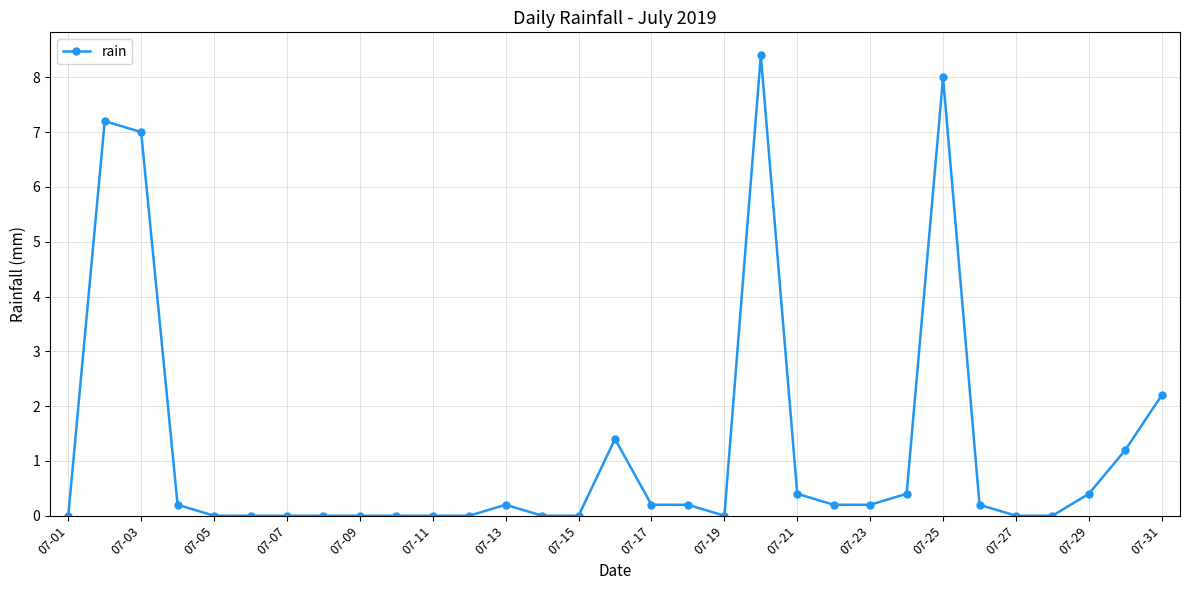

What is the difference between the maximum and minimum values?

8.4